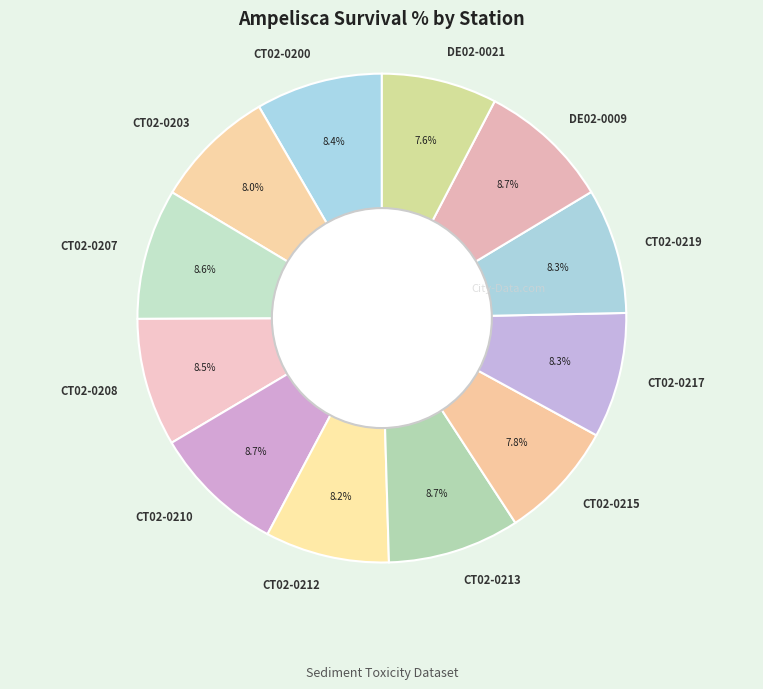

Between CT02-0207 and DE02-0021, which is larger?

CT02-0207